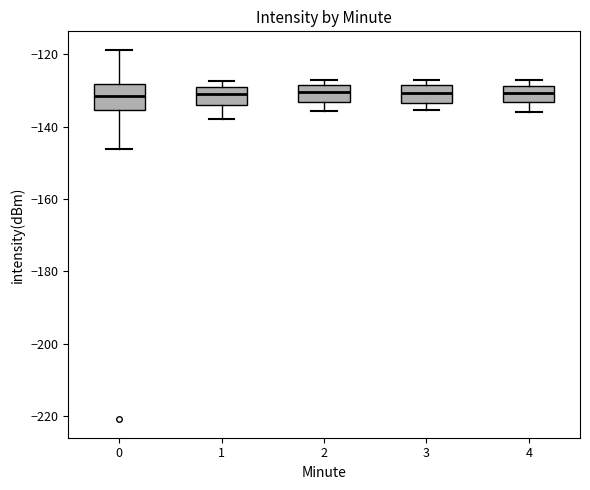

Reading left to right, transcribe this box plot: for each box, give where its median line is, the range the box spans, and where its two whiskers end, as read against the y-axis. The values are not printed on the chart, so give them approximately, as read against the axis.

0: median -132, box -136 to -128, whiskers -146 to -118
1: median -130 (inside the box), box -134 to -130, whiskers -138 to -128
2: median -130, box -134 to -128, whiskers -136 to -128 (just above the box's upper edge)
3: median -130, box -134 to -128, whiskers -136 to -128 (just above the box's upper edge)
4: median -130, box -134 to -128, whiskers -136 to -128 (just above the box's upper edge)